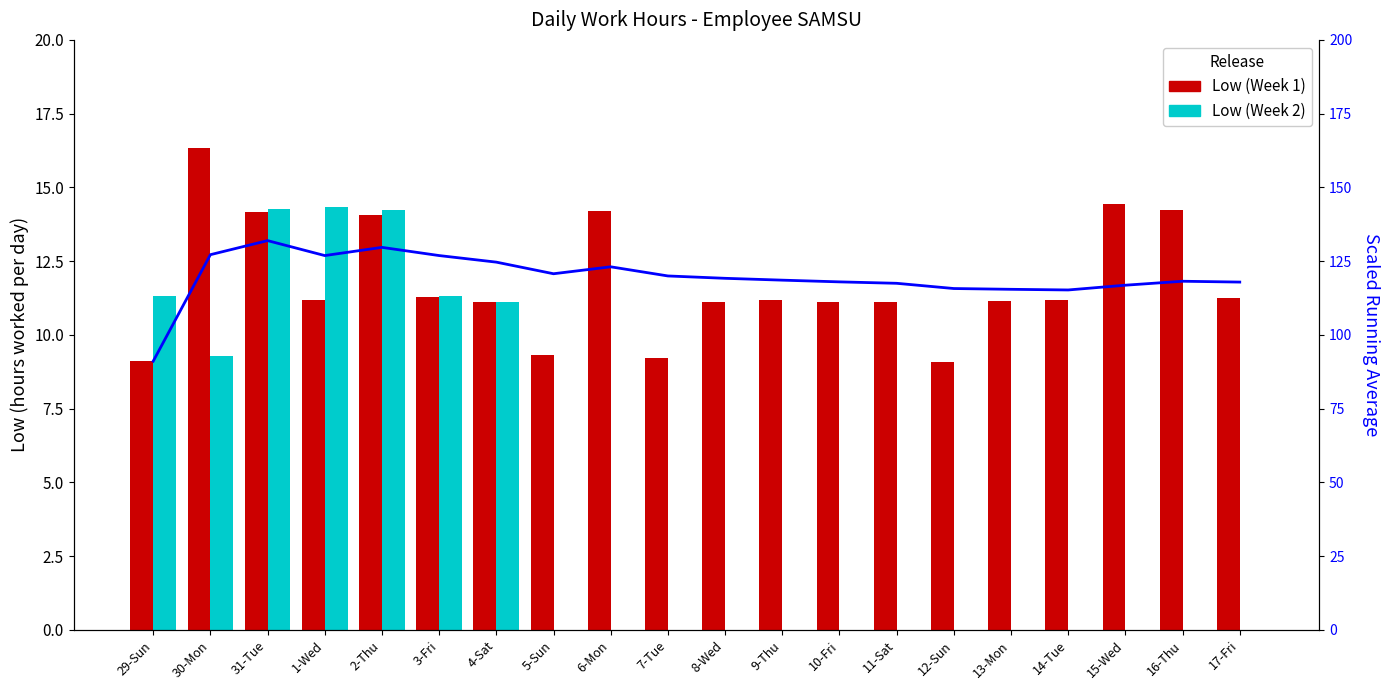

Reading left to right, extract all data points from this chart.

Low (Week 1): 29-Sun=9.1	30-Mon=16.3	31-Tue=14.2	1-Wed=11.2	2-Thu=14.1	3-Fri=11.3	4-Sat=11.1	5-Sun=9.3	6-Mon=14.2	7-Tue=9.2	8-Wed=11.1	9-Thu=11.2	10-Fri=11.1	11-Sat=11.1	12-Sun=9.1	13-Mon=11.2	14-Tue=11.2	15-Wed=14.4	16-Thu=14.2	17-Fri=11.3
Low (Week 2): 29-Sun=11.3	30-Mon=9.3	31-Tue=14.3	1-Wed=14.3	2-Thu=14.2	3-Fri=11.3	4-Sat=11.1	5-Sun=0.0	6-Mon=0.0	7-Tue=0.0	8-Wed=0.0	9-Thu=0.0	10-Fri=0.0	11-Sat=0.0	12-Sun=0.0	13-Mon=0.0	14-Tue=0.0	15-Wed=0.0	16-Thu=0.0	17-Fri=0.0
Avg Low (scaled): 29-Sun=91.1	30-Mon=127.2	31-Tue=132.0	1-Wed=126.9	2-Thu=129.7	3-Fri=126.9	4-Sat=124.7	5-Sun=120.7	6-Mon=123.1	7-Tue=120.0	8-Wed=119.2	9-Thu=118.6	10-Fri=118.0	11-Sat=117.5	12-Sun=115.7	13-Mon=115.5	14-Tue=115.2	15-Wed=116.9	16-Thu=118.2	17-Fri=117.9